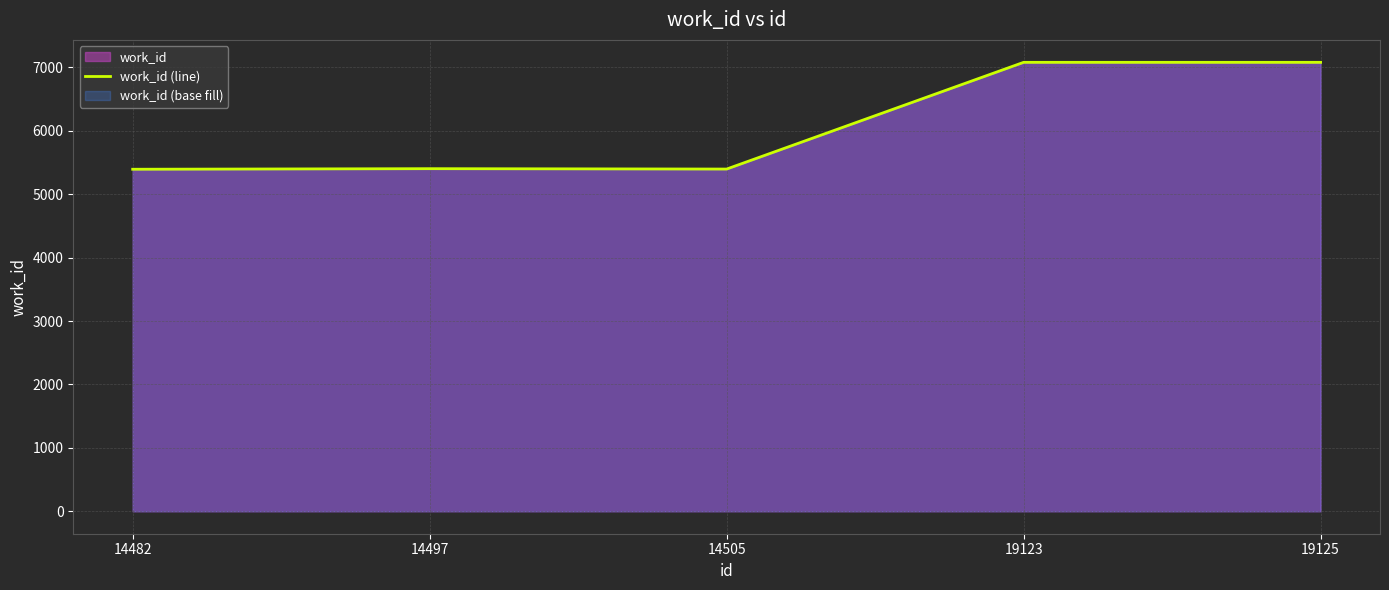

What is the sum of all values?

30354